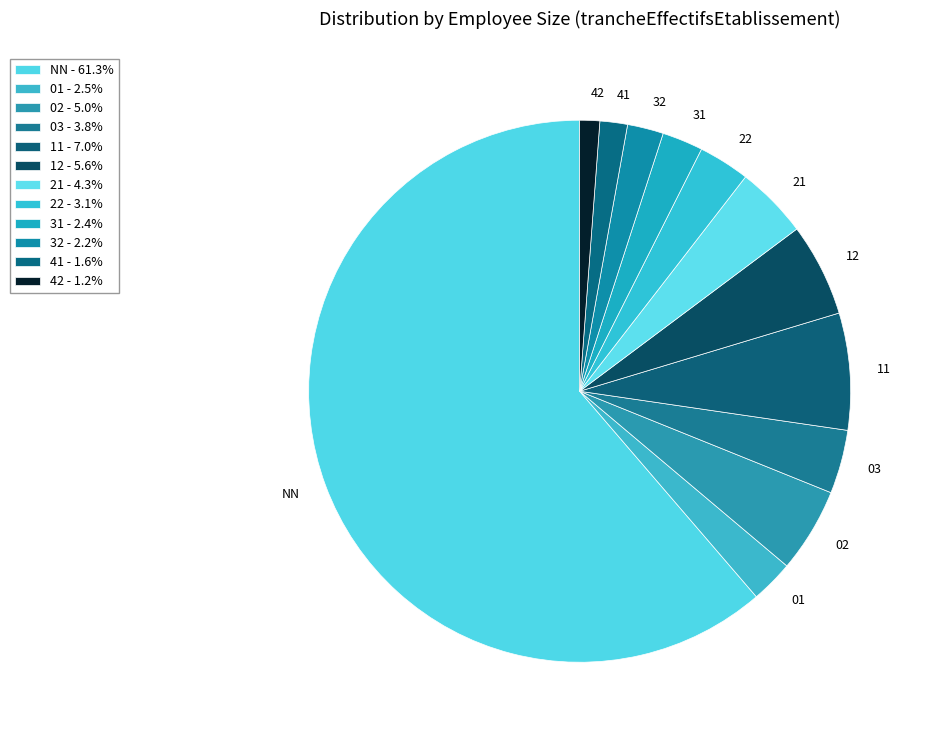

Do 41 and 42 together represent more than half of the pie?

No